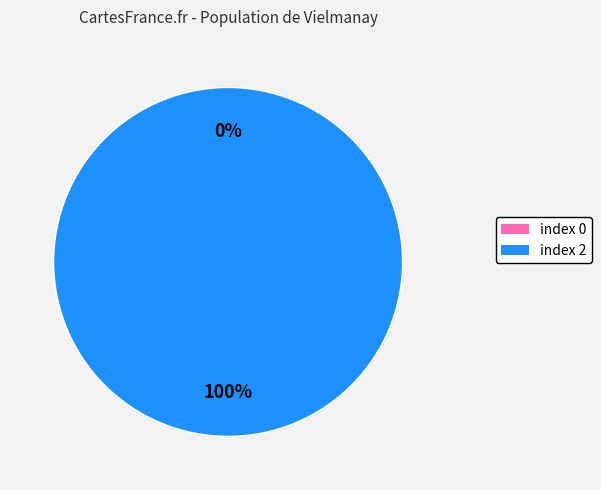

Between 2 and 0, which is larger?

2